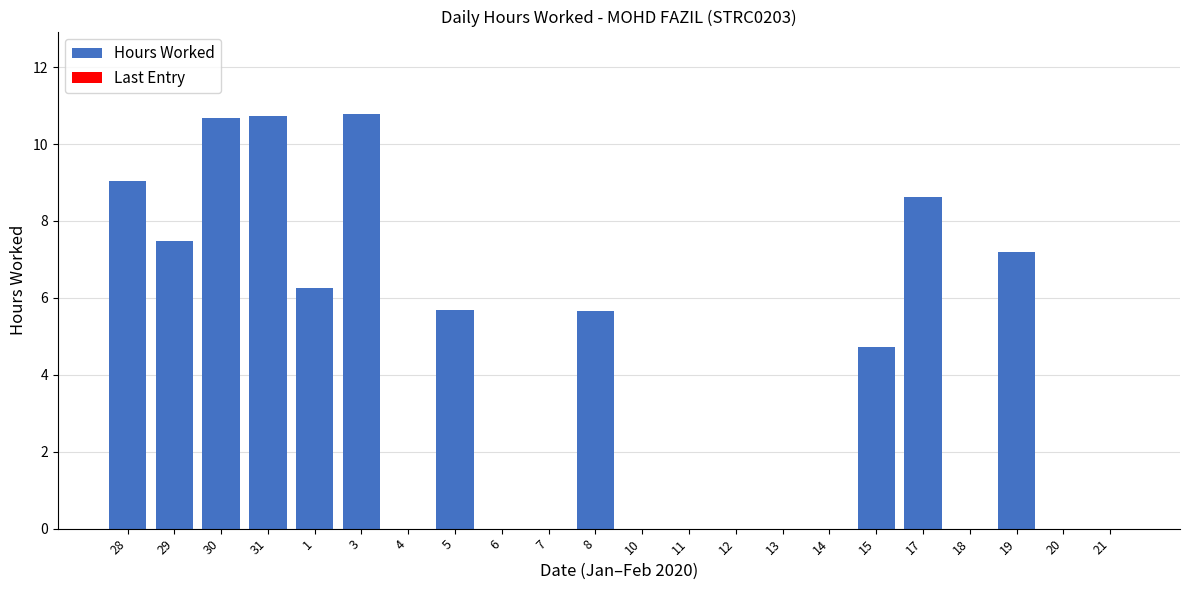

Approximately how many times larger is the value at 30 compared to 1?

1.7